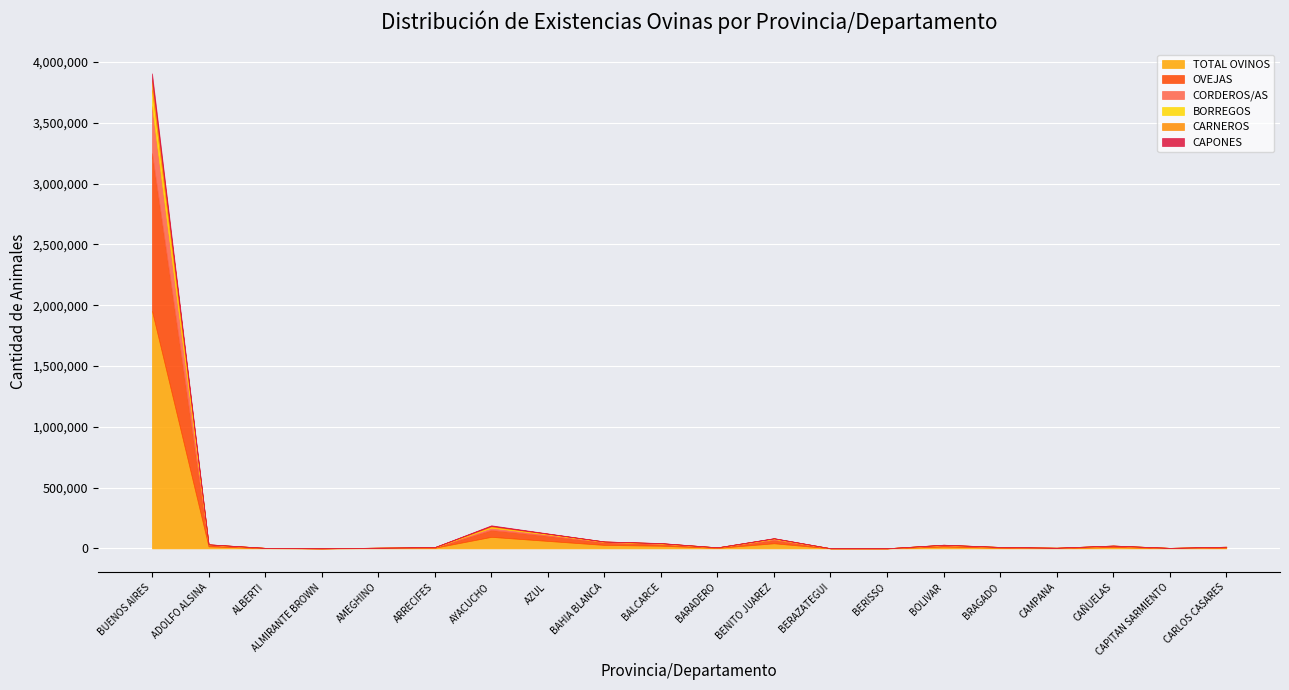

Rank the series by their maximum value, from lowest to highest.

CAPONES, CARNEROS, BORREGOS, CORDEROS/AS, OVEJAS, TOTAL OVINOS